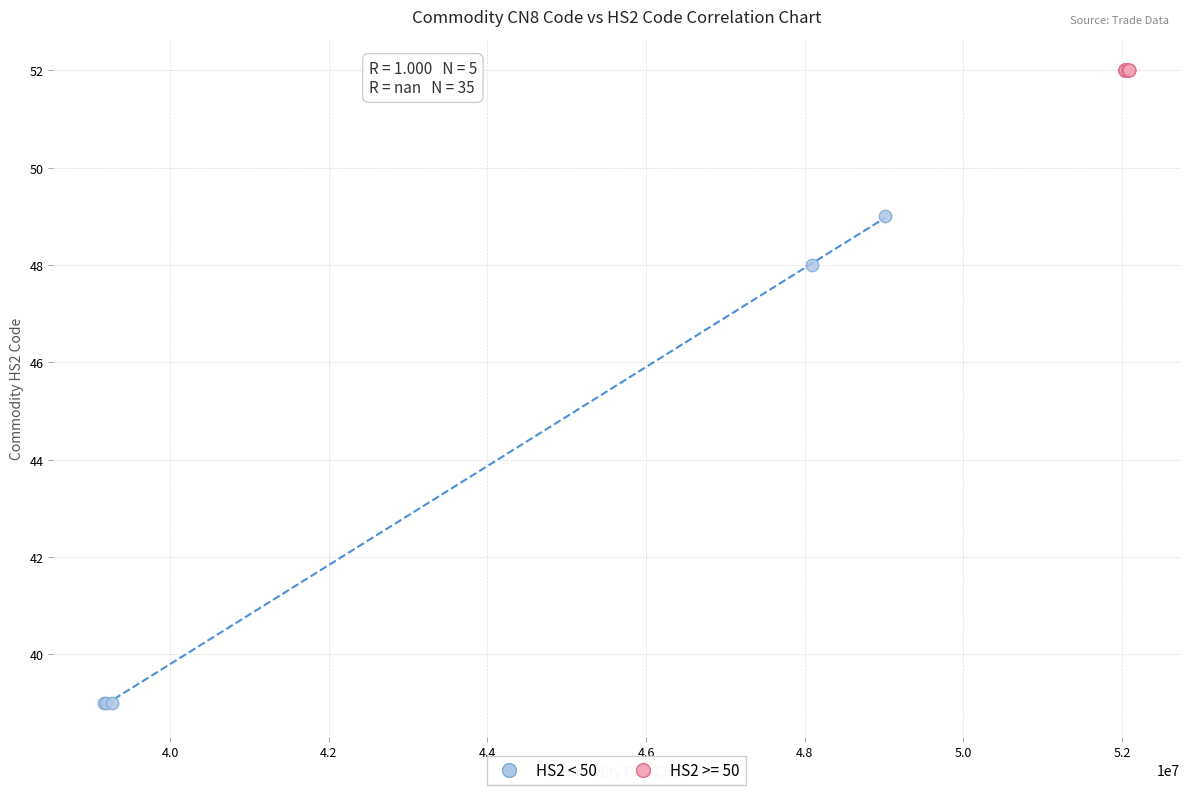

Which series reaches the minimum Y coordinate?

HS2 < 50